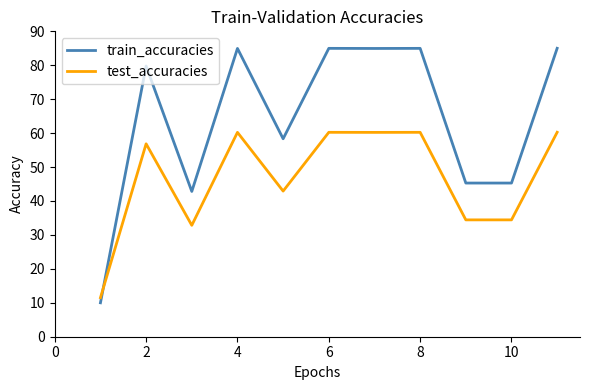

What is the minimum value shown in the chart?

10.0